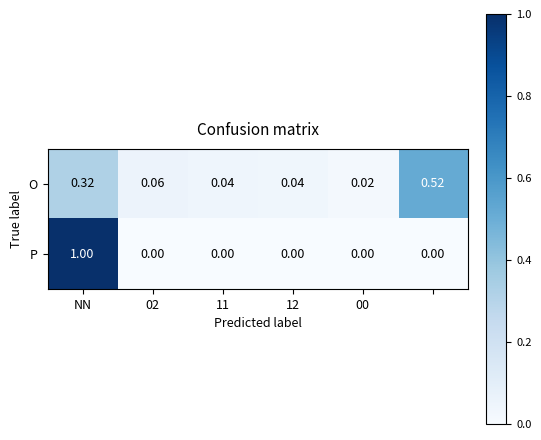

Which series has the largest range (max minus min)?

P